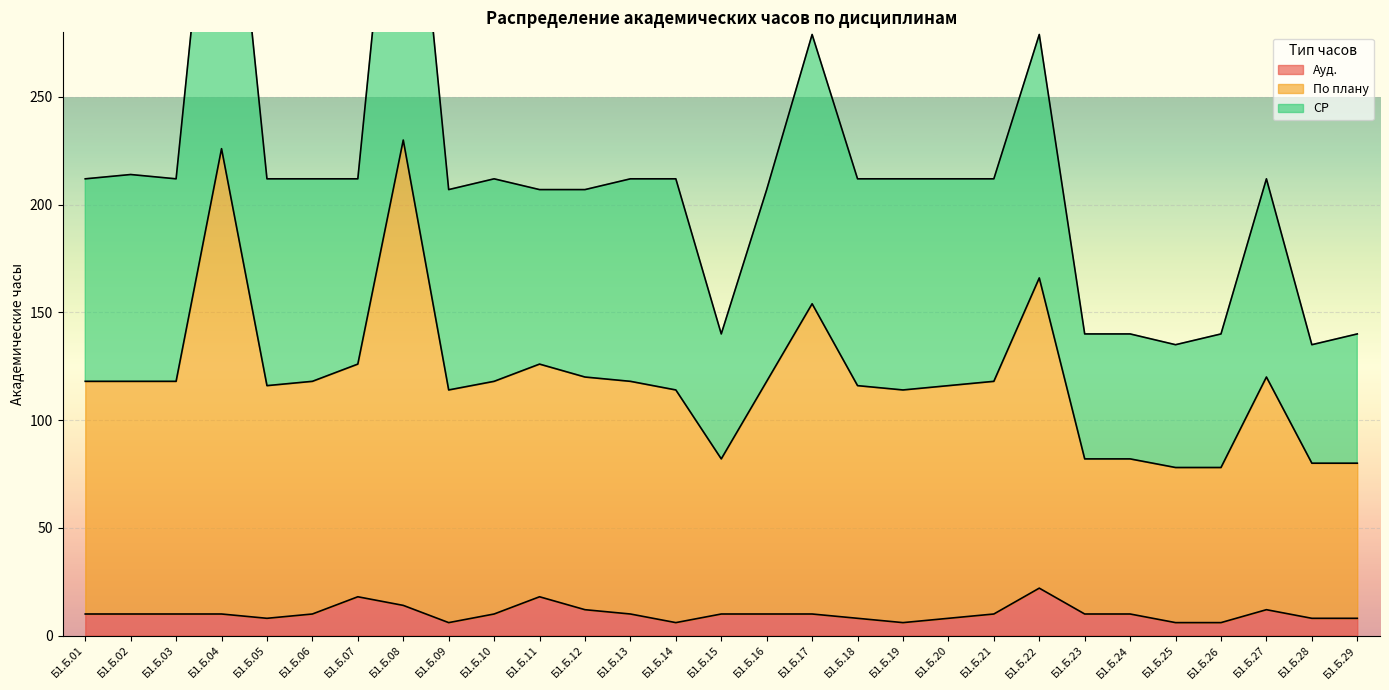

True or false: Ауд. has a value of 10 at Б1.Б.06.

True